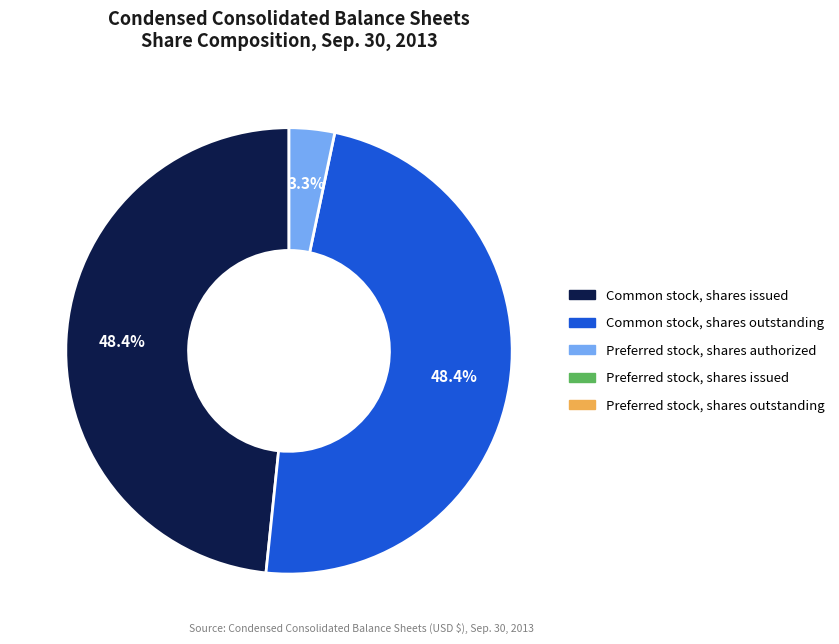

Is there any slice that represents more than half of the pie?

No